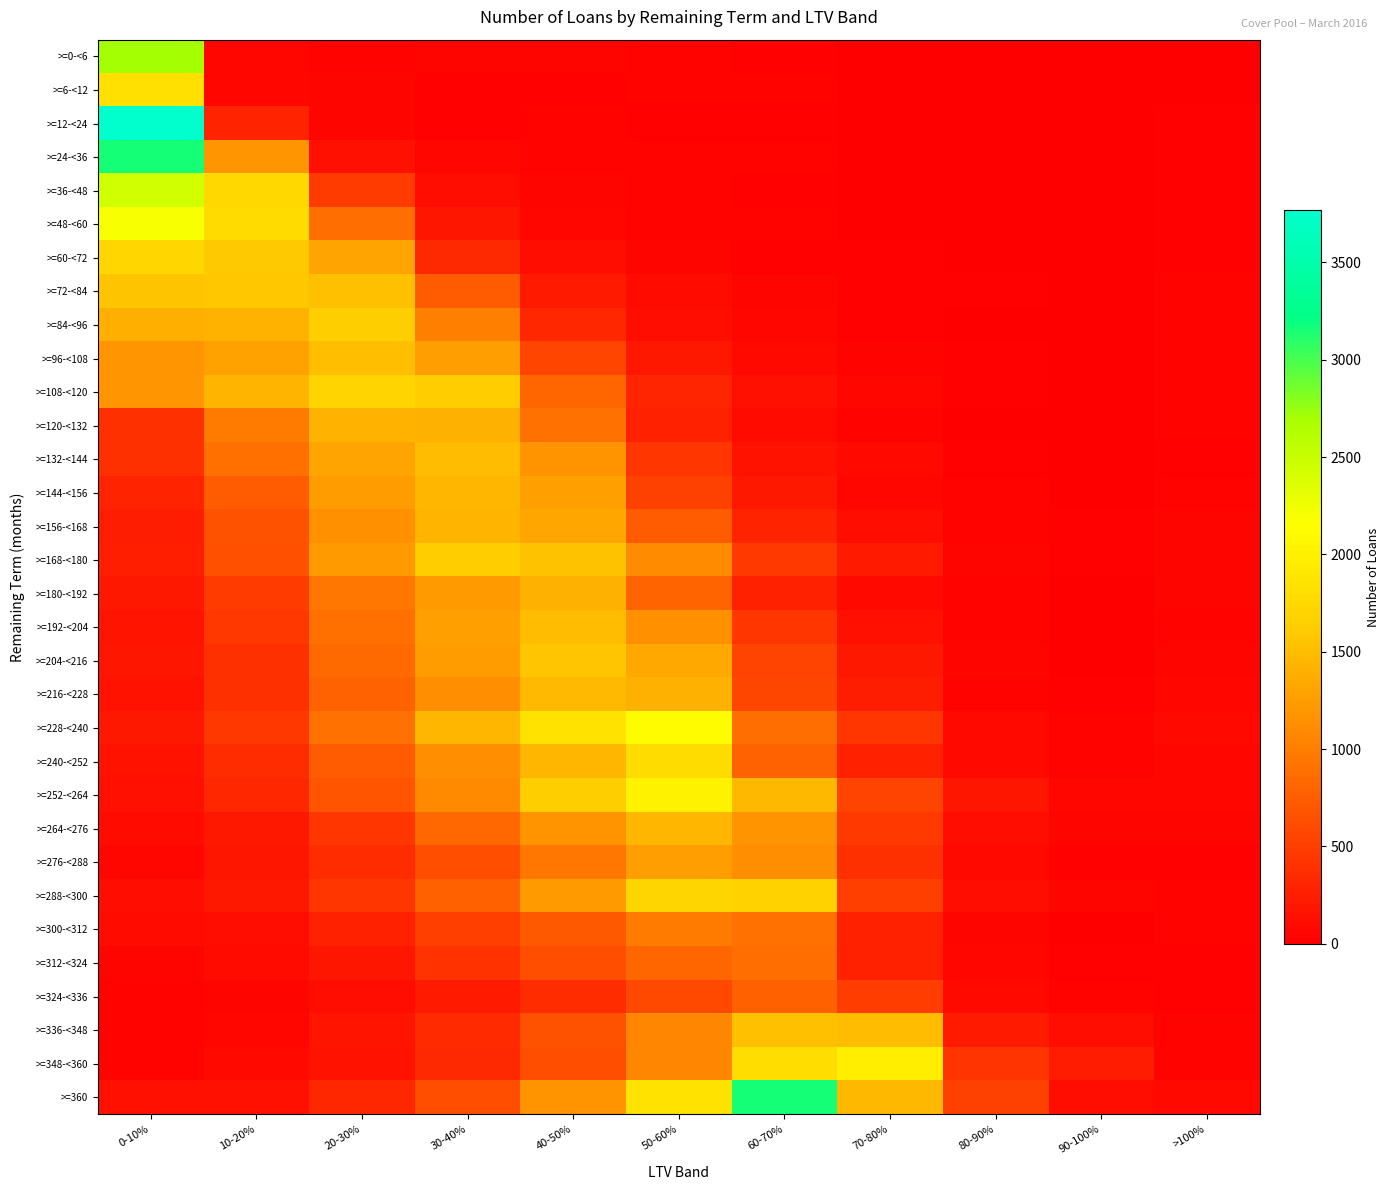

At how many categories does at least one series exceed 542?

8